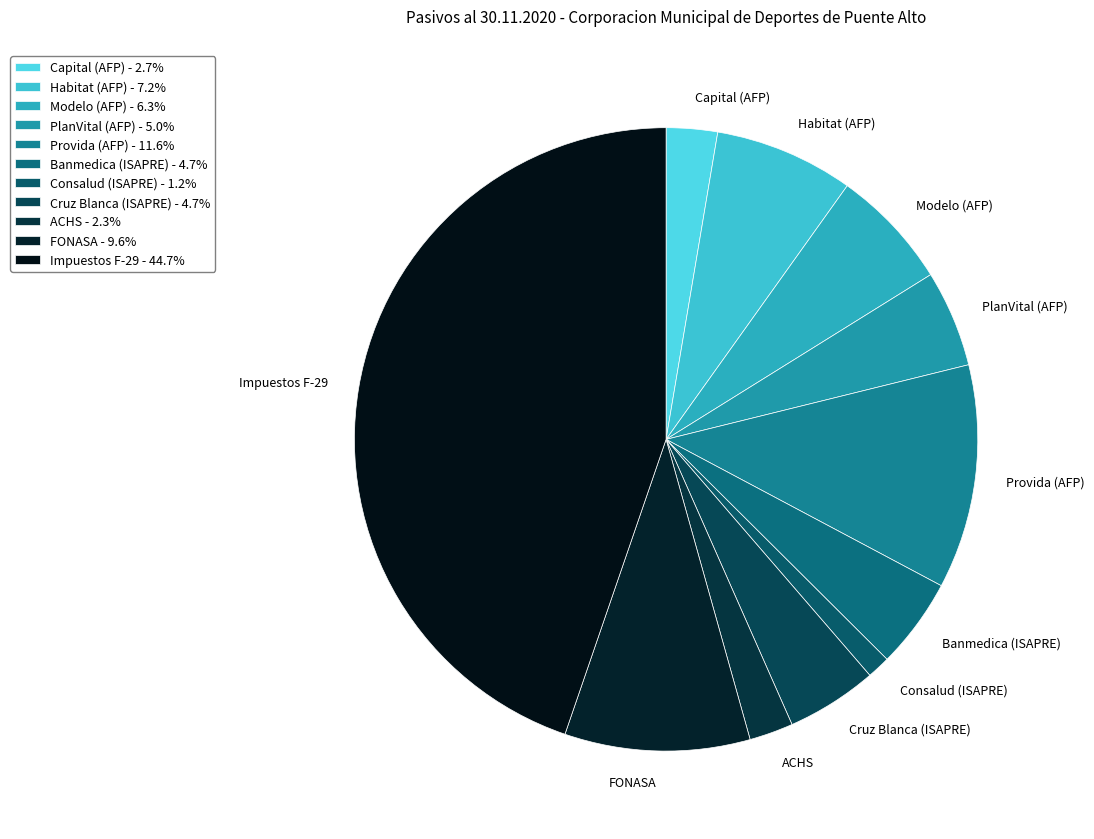

Which category has the biggest portion of the pie?

Impuestos F-29